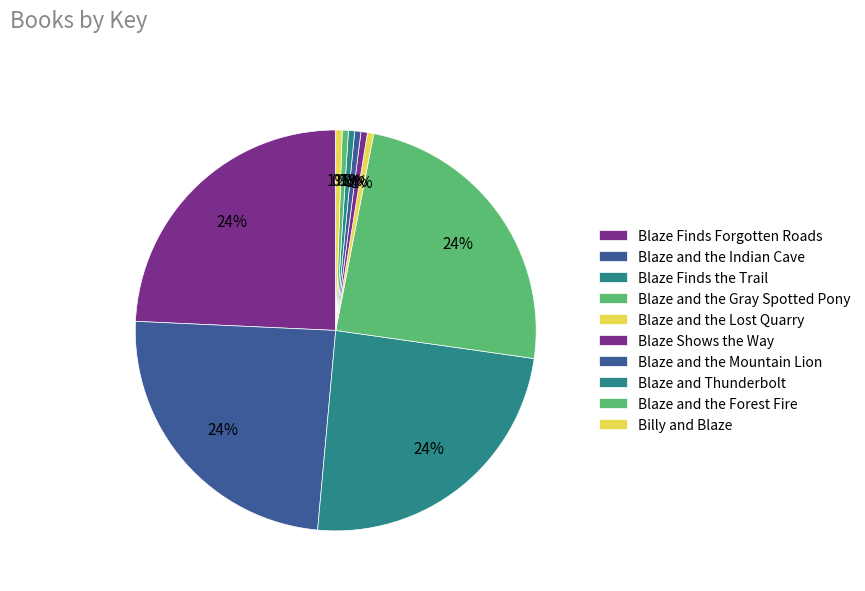

Is Blaze and the Mountain Lion the majority of the pie?

No